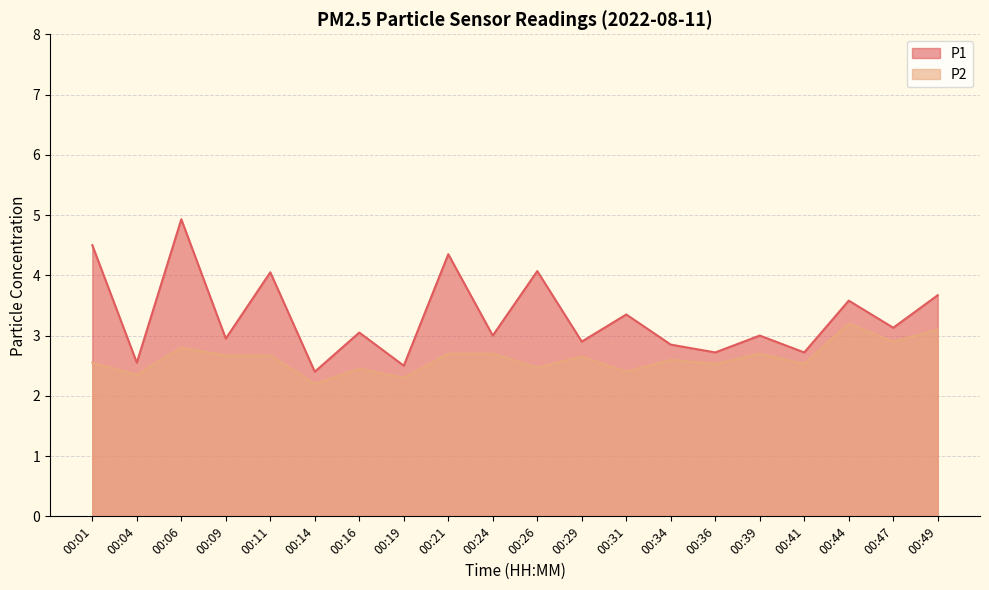

True or false: P1 and P2 cross at least once.

False